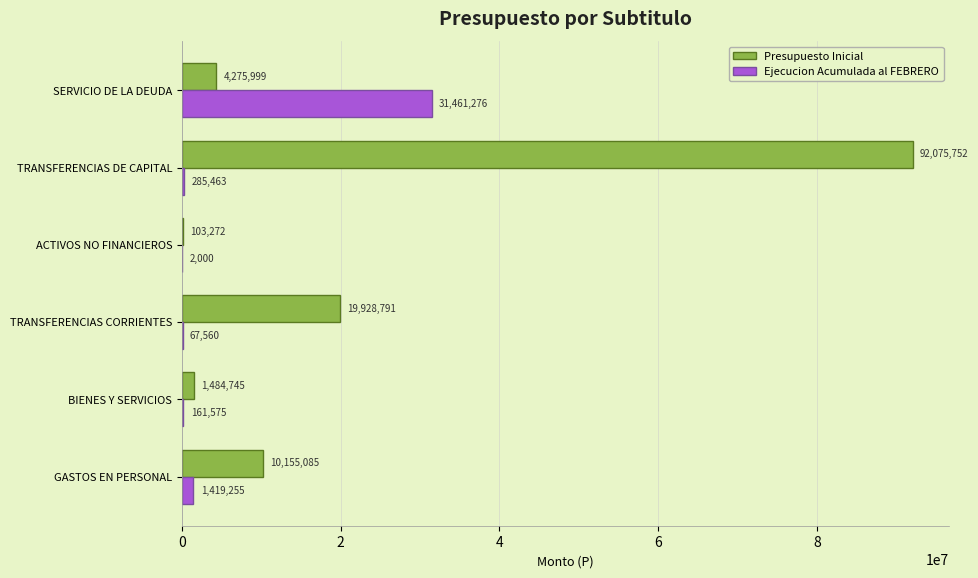

The Presupuesto Inicial series shows 10155085 at GASTOS EN PERSONAL. True or false?

True